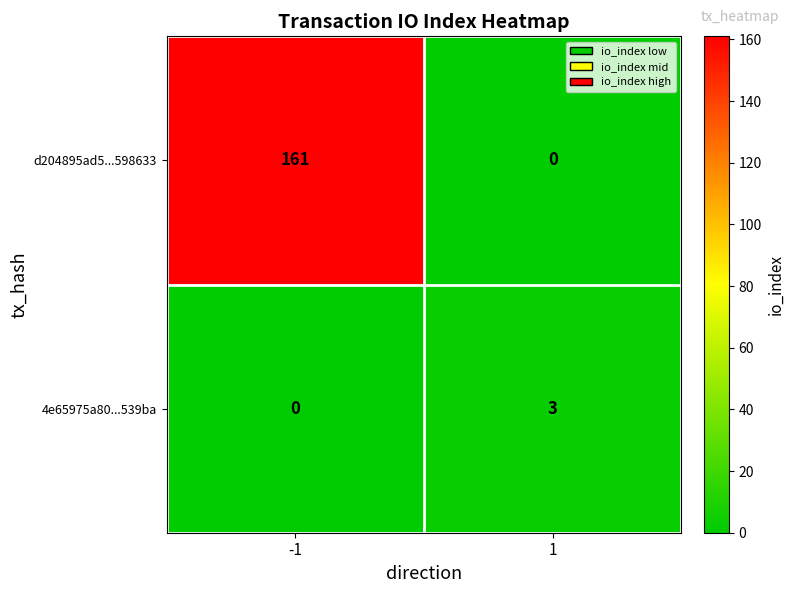

At 1, list the series in order from largest to smallest.

4e65975a80...539ba, d204895ad5...598633